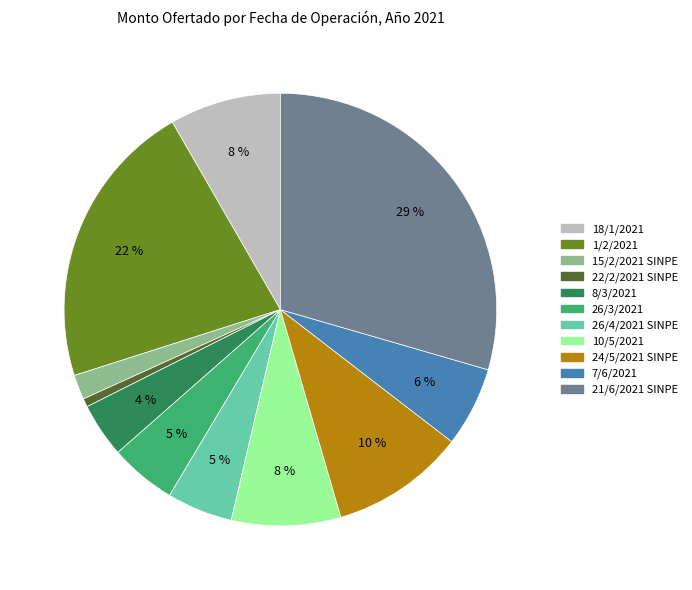

The 8/3/2021 slice represents 16% of the pie. True or false?

False